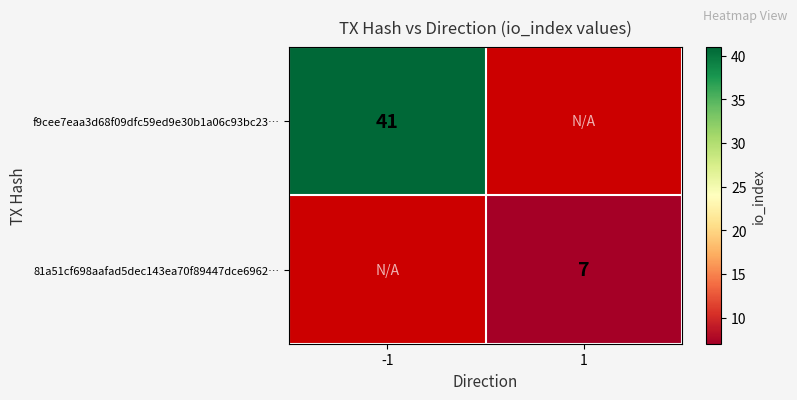

The 81a51cf698aafad5dec143ea70f89447dce6962… series shows 12 at 1. True or false?

False